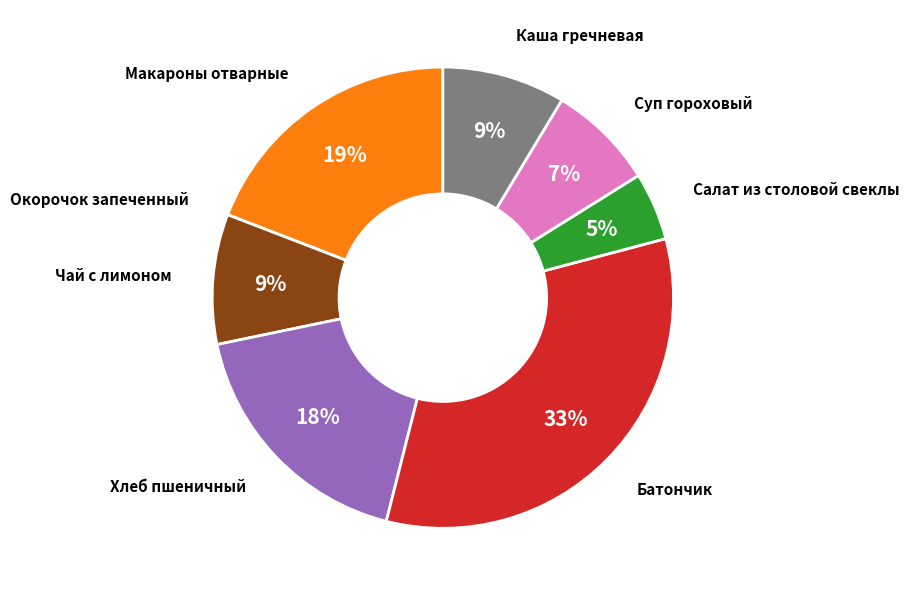

To the nearest percent, what is the difference between the largest and smallest slice percentages?

33%